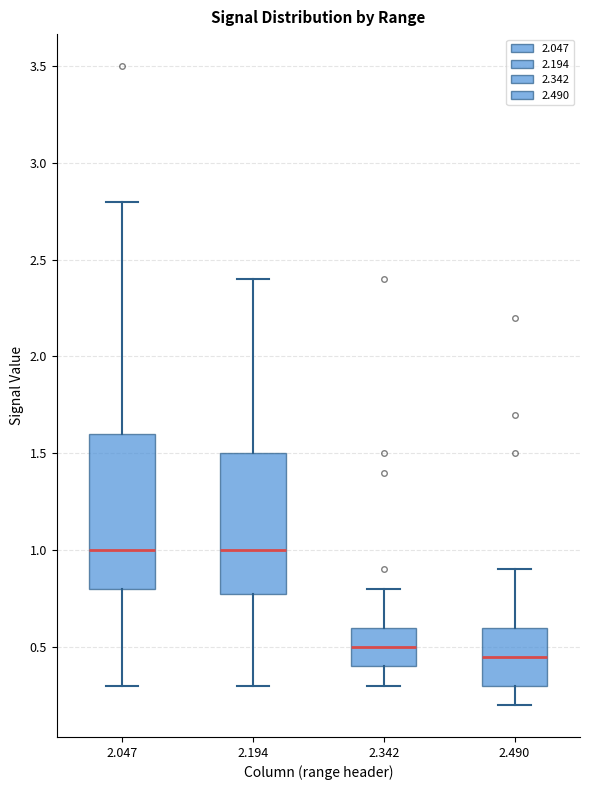

Which box is the tallest, from its lower edge to its upper edge?

2.047